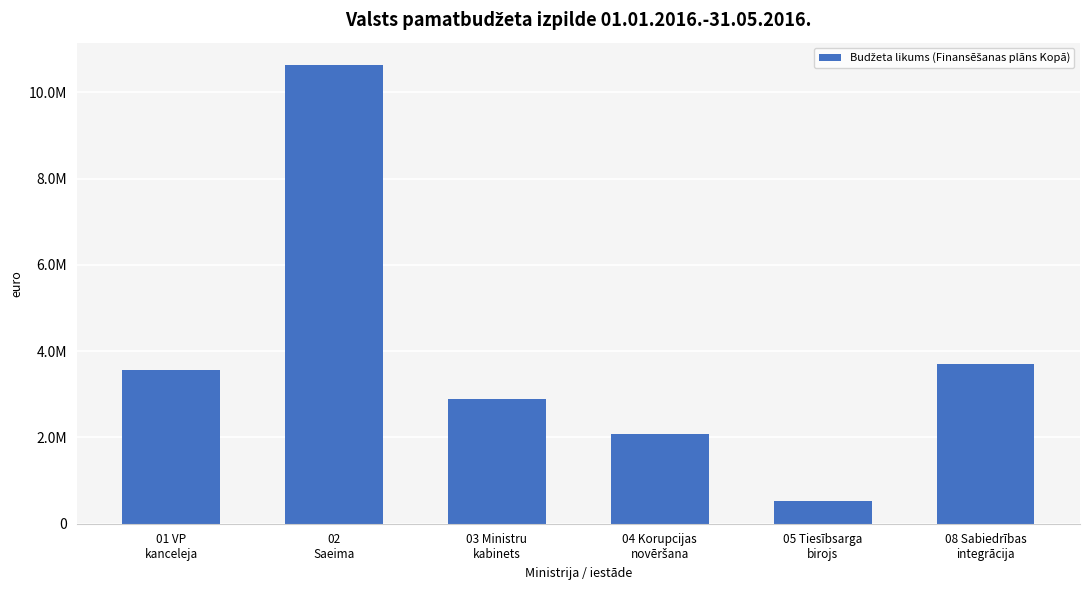

What position from the right is 02
Saeima?

5